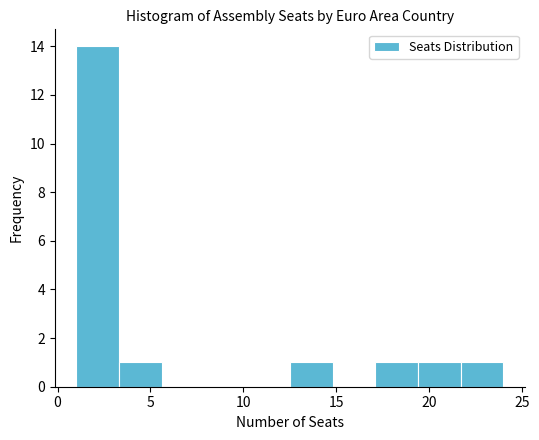

Reading left to right, list every bar in this chart as the range it spans on the x-axis followed by its height. Neither the bar edges nor the heights are printed on the chart, so give them approximately, as read against the axes.

1.0 to 3.3: 14
3.3 to 5.6: 1
5.6 to 7.9: 0
7.9 to 10.2: 0
10.2 to 12.5: 0
12.5 to 14.8: 1
14.8 to 17.1: 0
17.1 to 19.4: 1
19.4 to 21.7: 1
21.7 to 24.0: 1